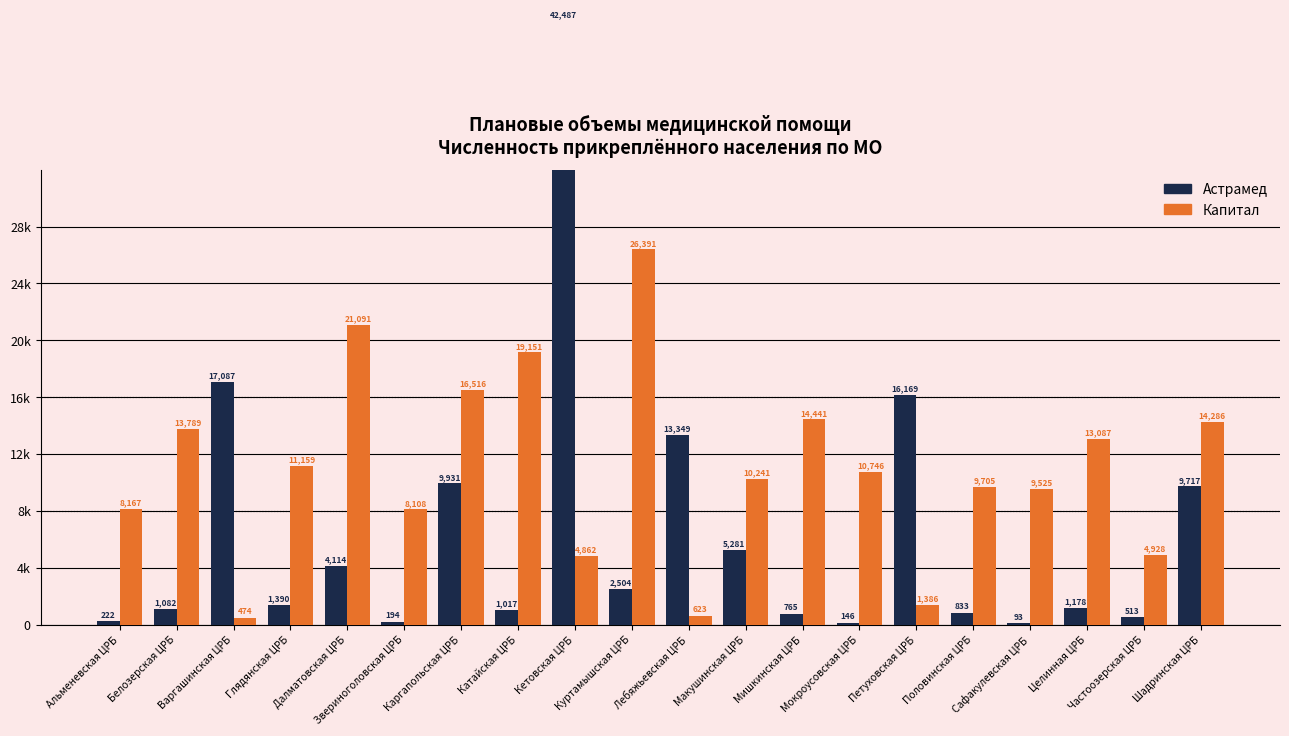

What is the sum of the Капитал (col_3) values at Частоозерская ЦРБ and Лебяжьевская ЦРБ?

5551